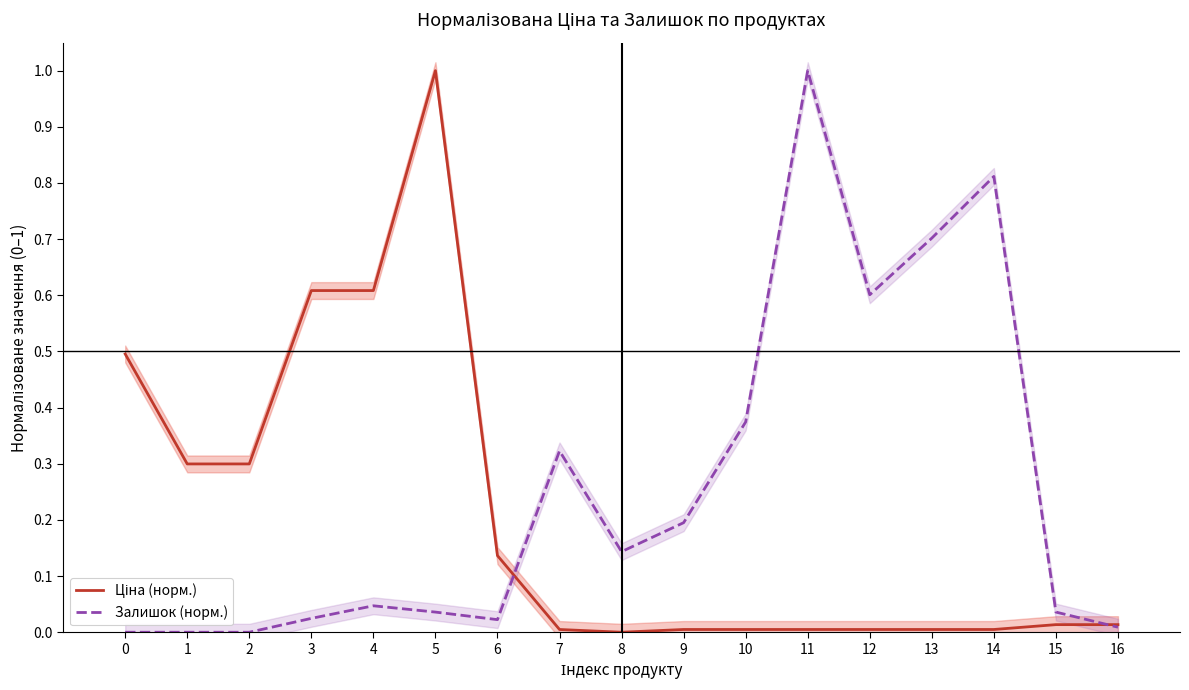

Count the number of data series in this chart.

2